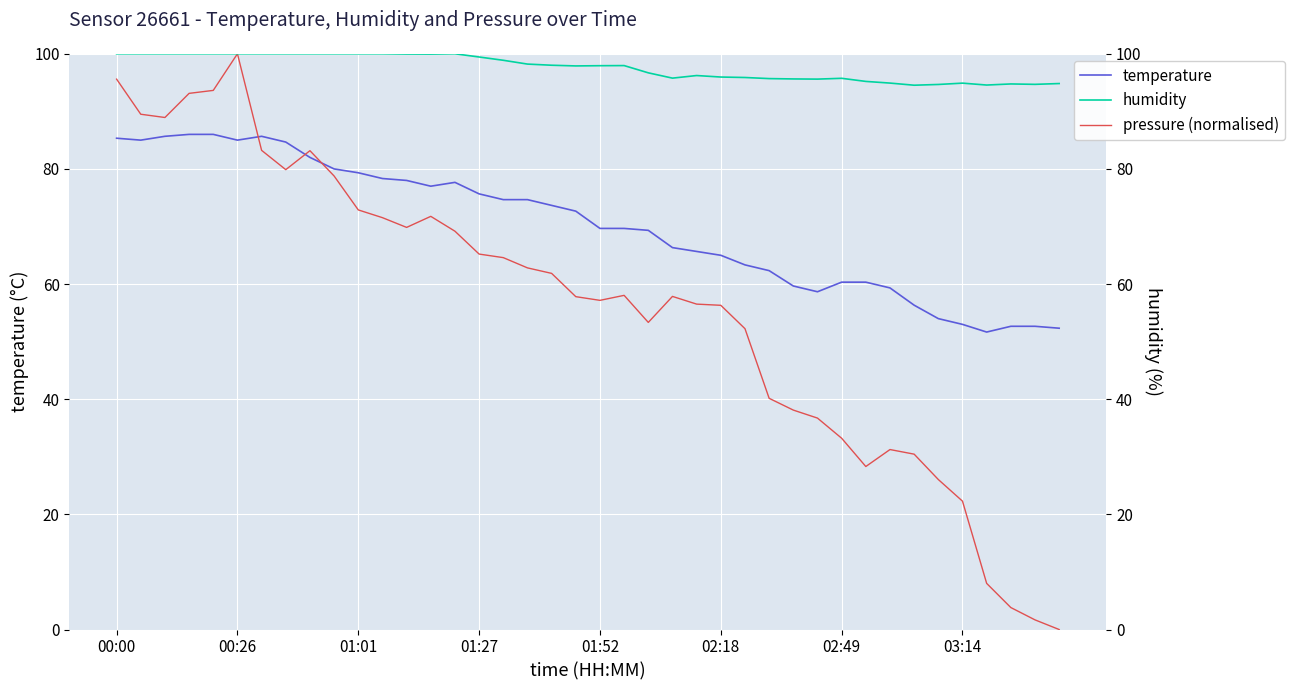

Rank the series at 00:00 from lowest to highest value.

temperature, pressure (normalised), humidity